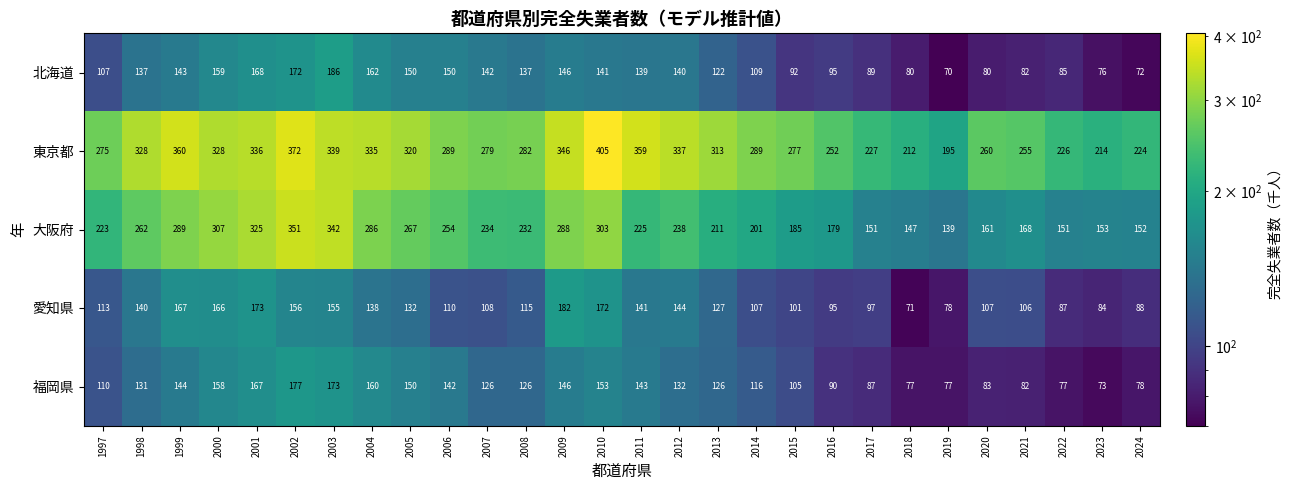

What is the difference between the 北海道 values at 2004 and 2016?

67